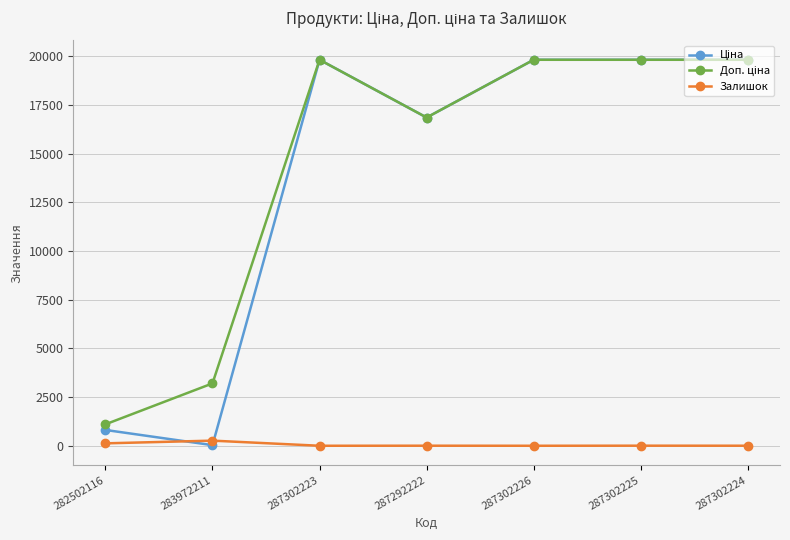

At how many categories does at least one series exceed 18240?

4